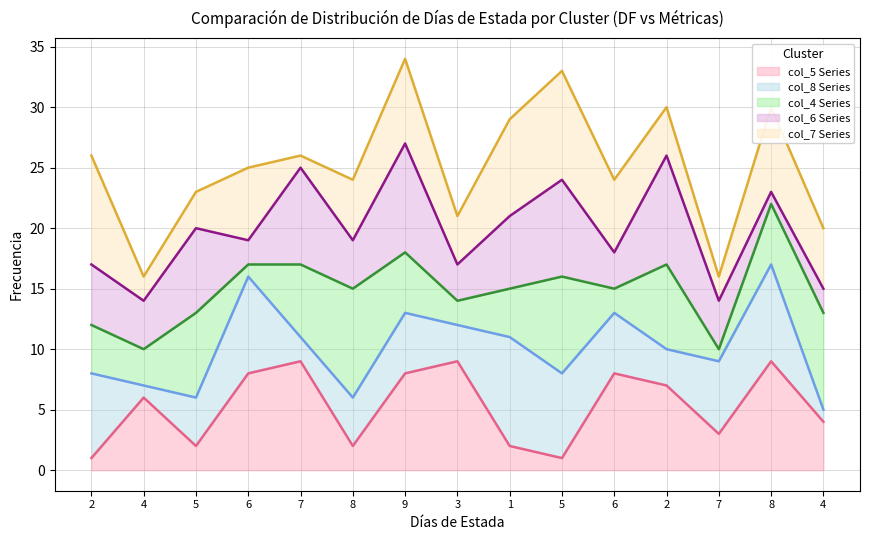

What is the average value of the col_6 Series line series?

20